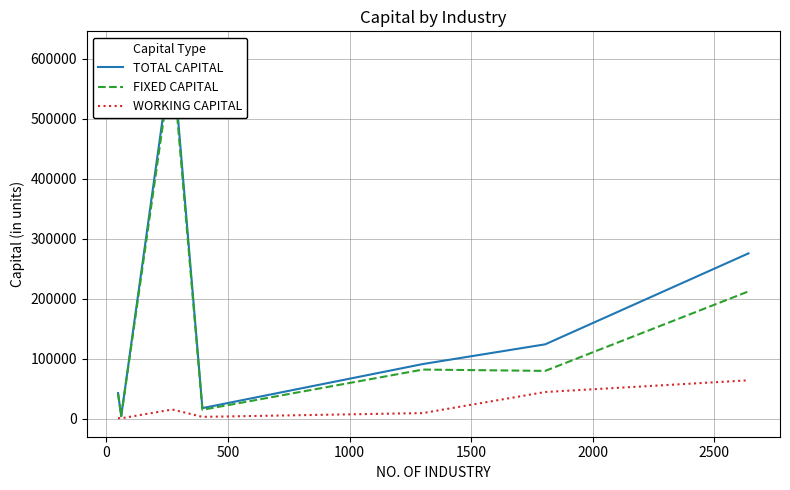

What is the value of the WORKING CAPITAL point at the 3rd from the left?

15184.8